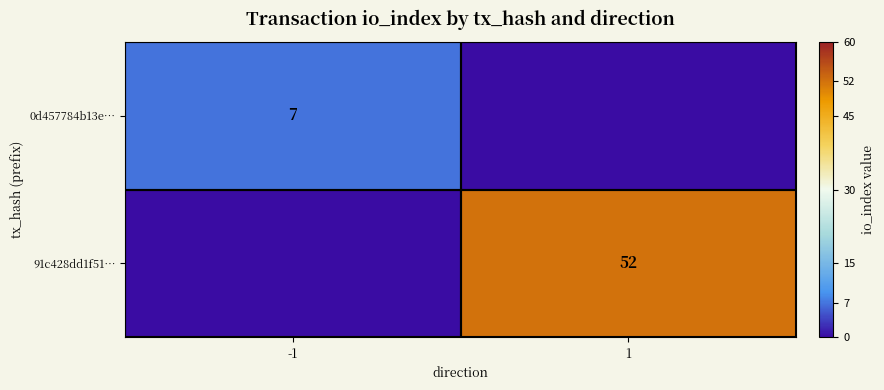

Is it true that 91c428dd1f51… equals 52 at 1?

True